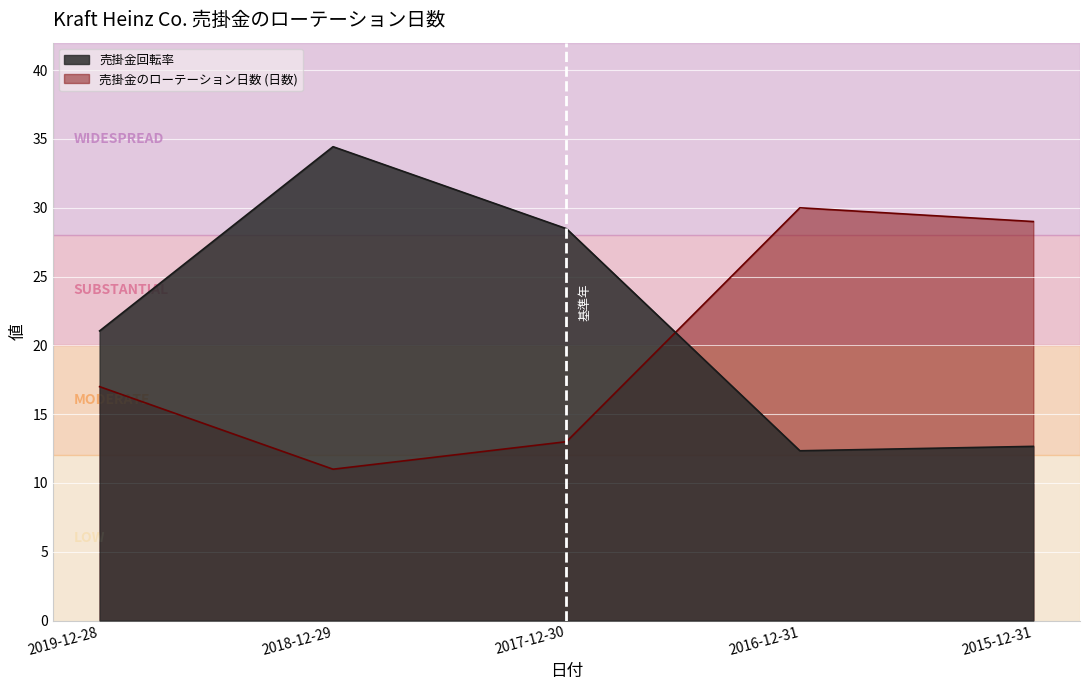

Read the 2019-12-28 value at 2015-12-31.

12.7